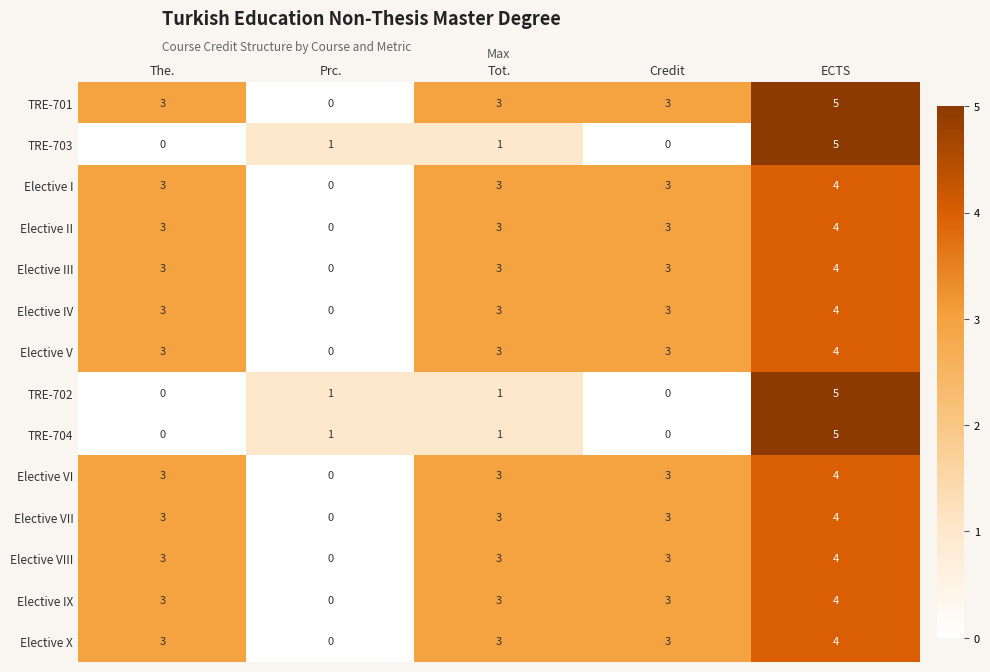

What is the sum of all Elective I values?

13